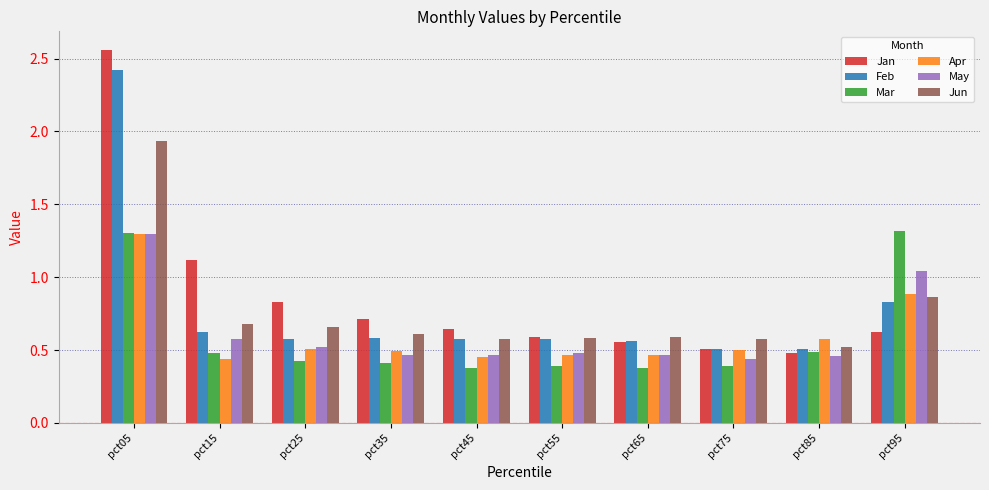

Which series has the largest range (max minus min)?

Jan